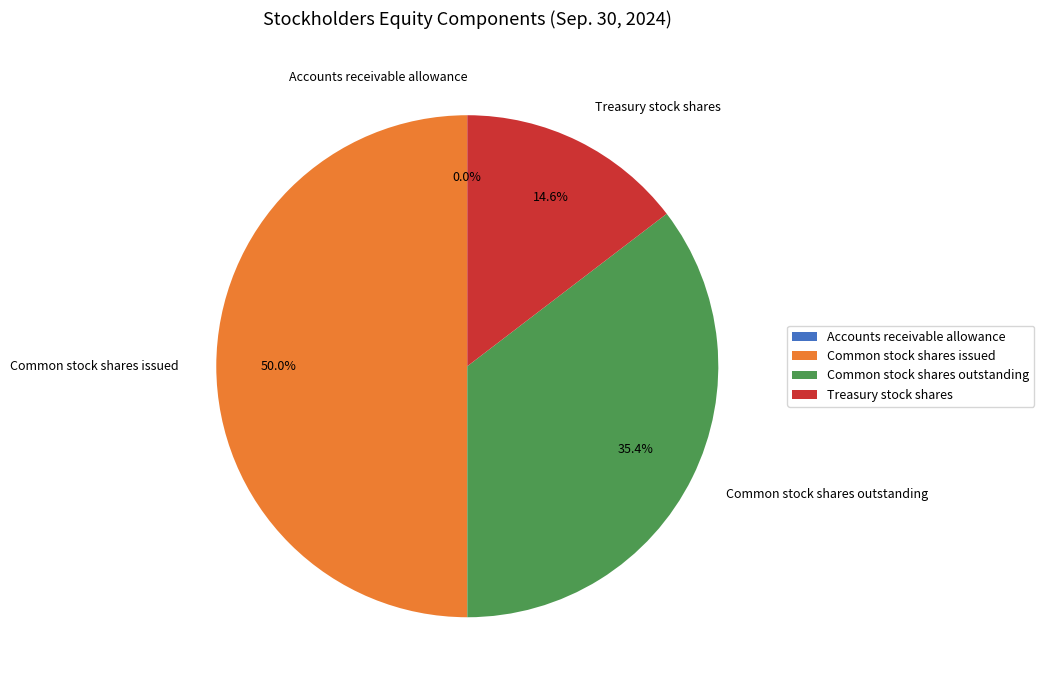

Which slice is the largest?

Common stock shares issued